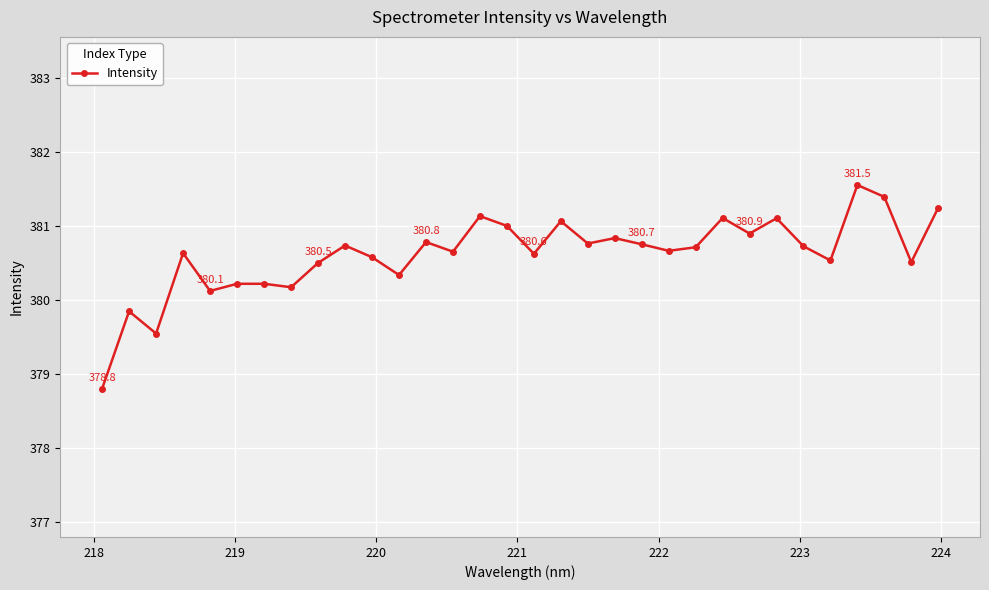

What is the average value?

380.6